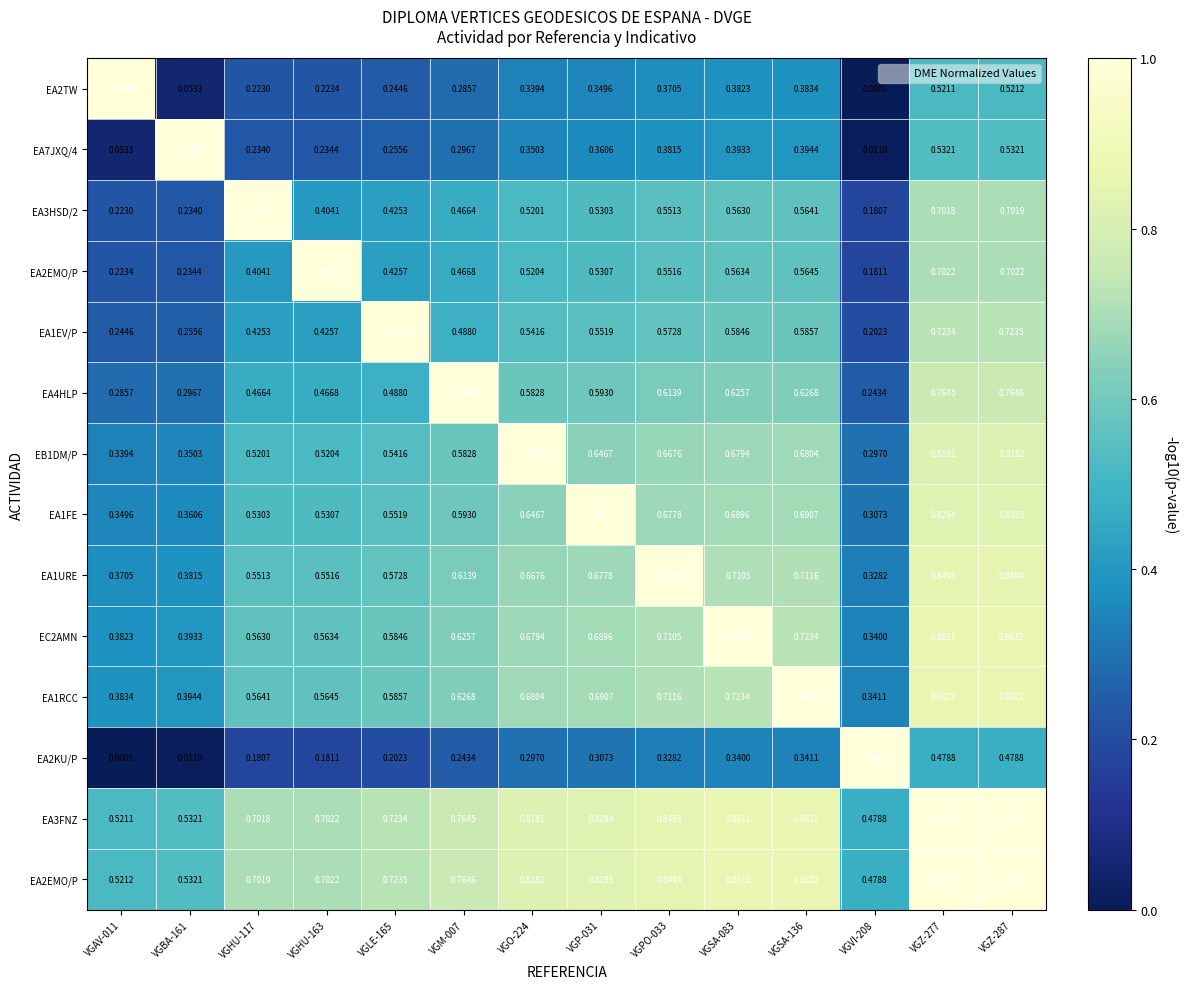

How many categories are shown in the chart?

14